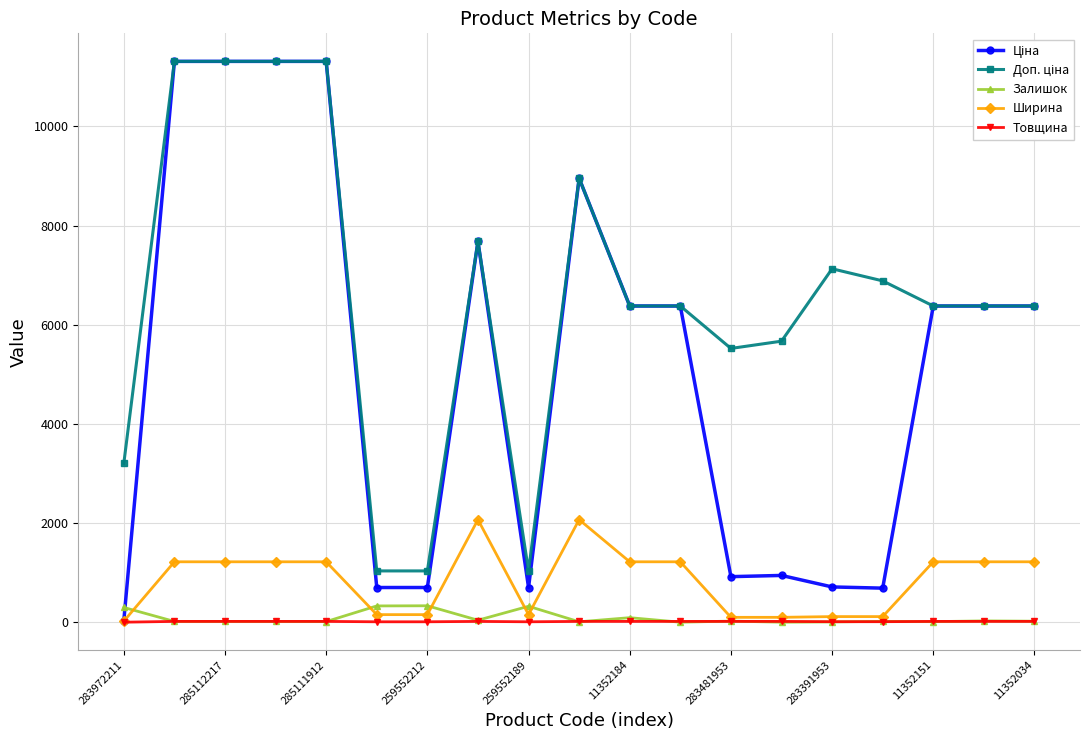

True or false: Товщина has a value of 18.0 at 11352034.

True